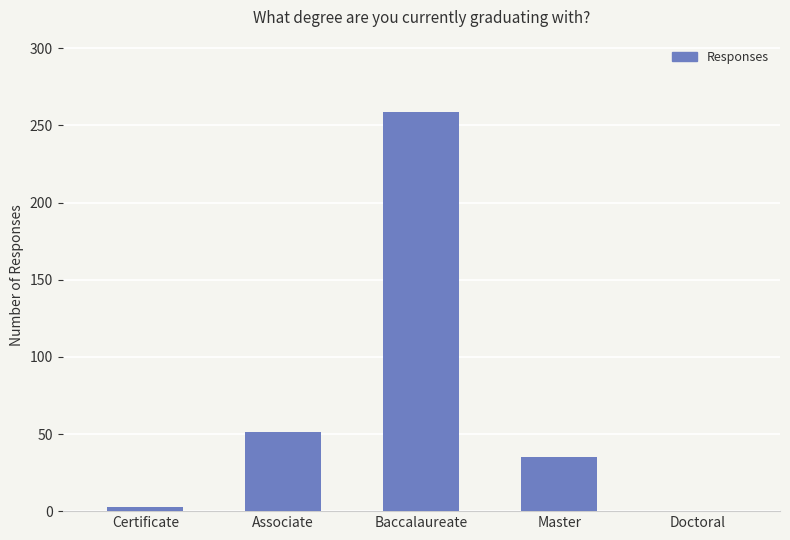

Does the chart contain stacked bars?

No